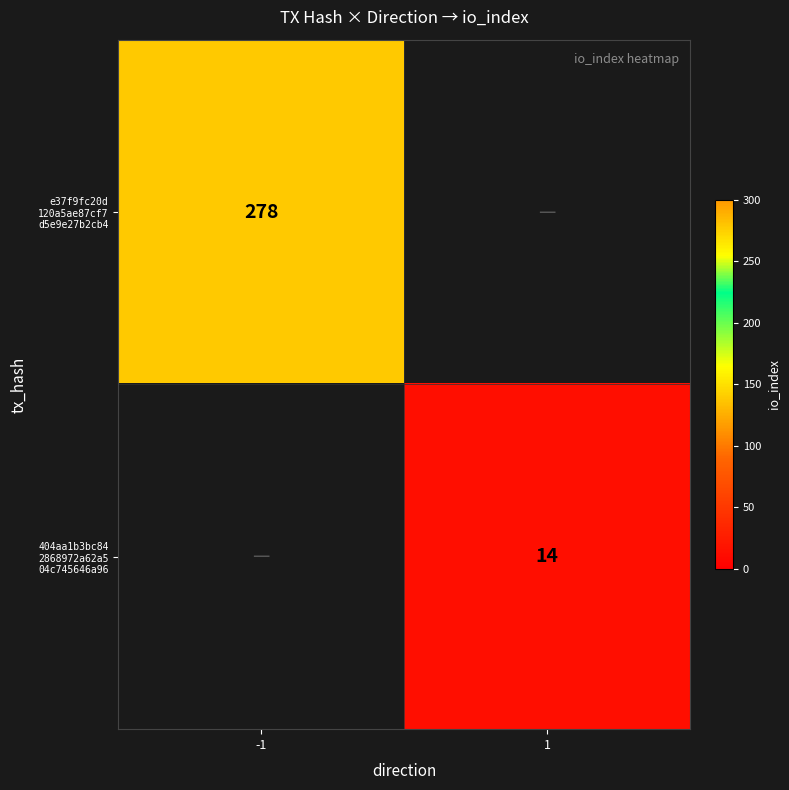

True or false: 404aa1b3bc84 2868972a62a5 04c745646a96 has a value of 7.0 at 1.

False